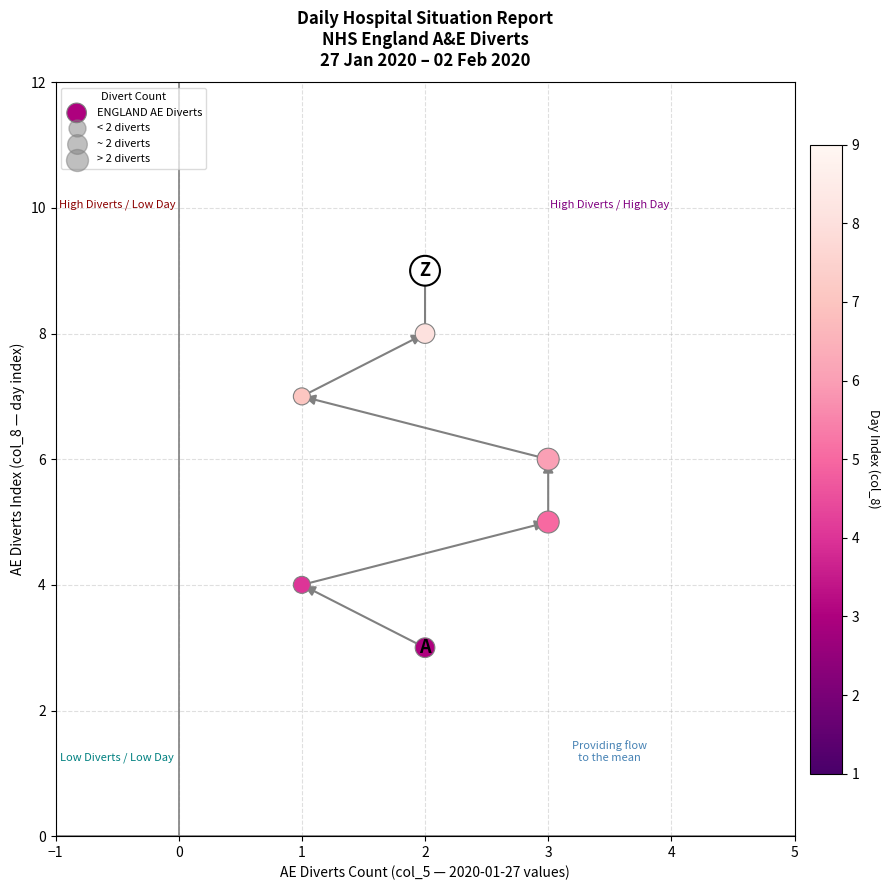

What is the average Y value?

6